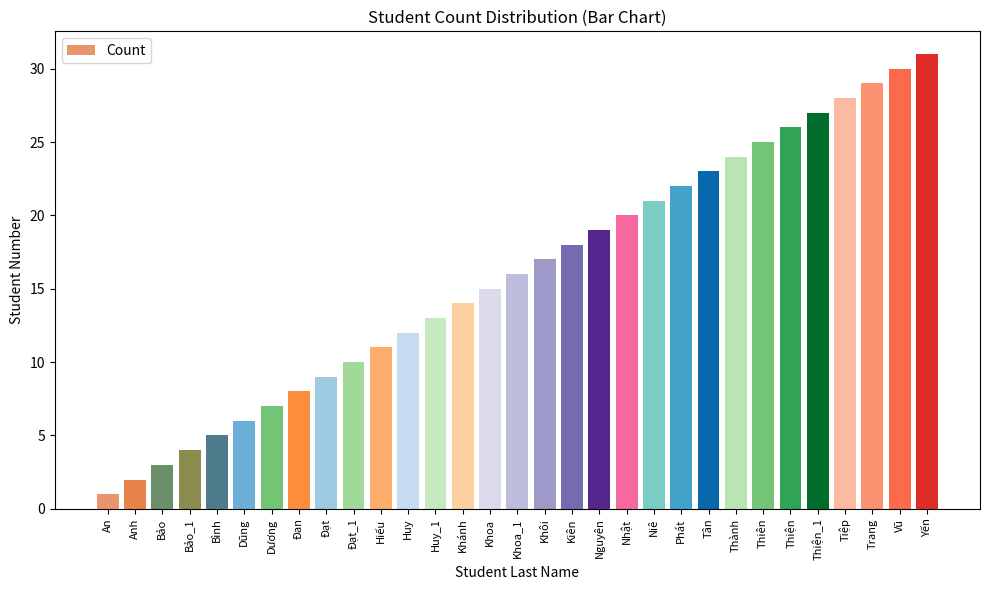

Are the bars grouped side by side (vs. stacked)?

No